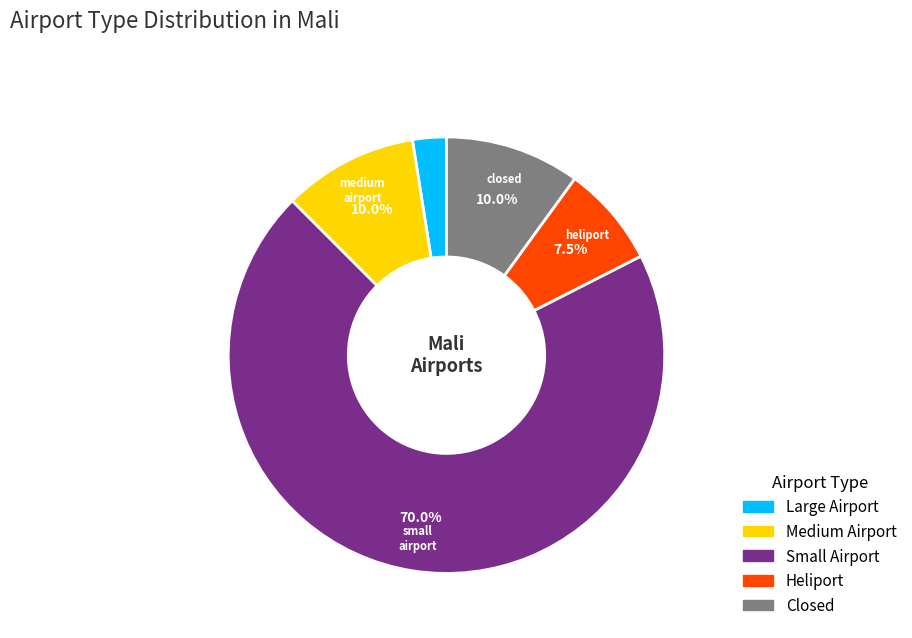

Does any single category account for the majority?

Yes